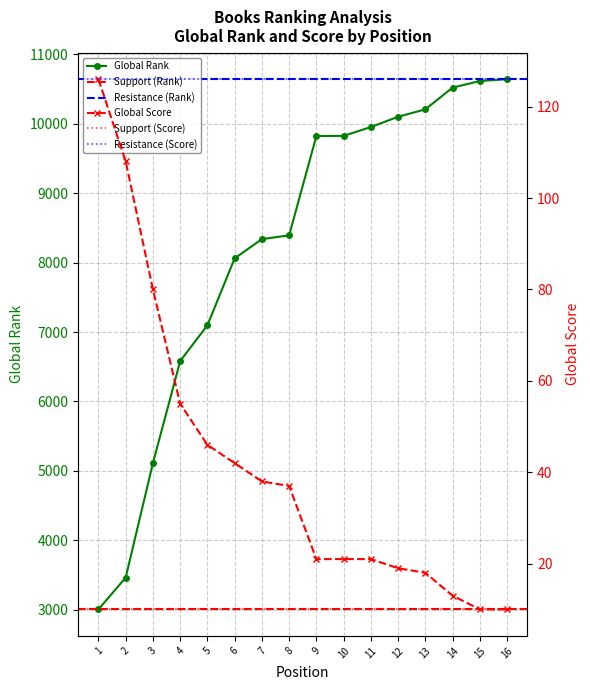

The value of Global Rank at 4 is 2928. True or false?

False